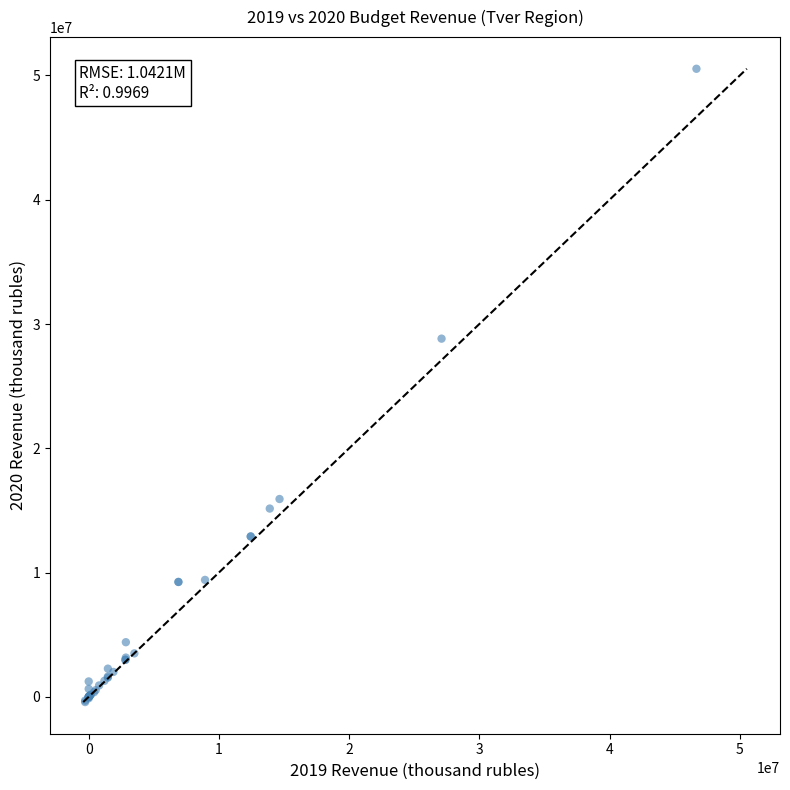

What Y value in the scatter plot is closest to 25058091?

28821819.0